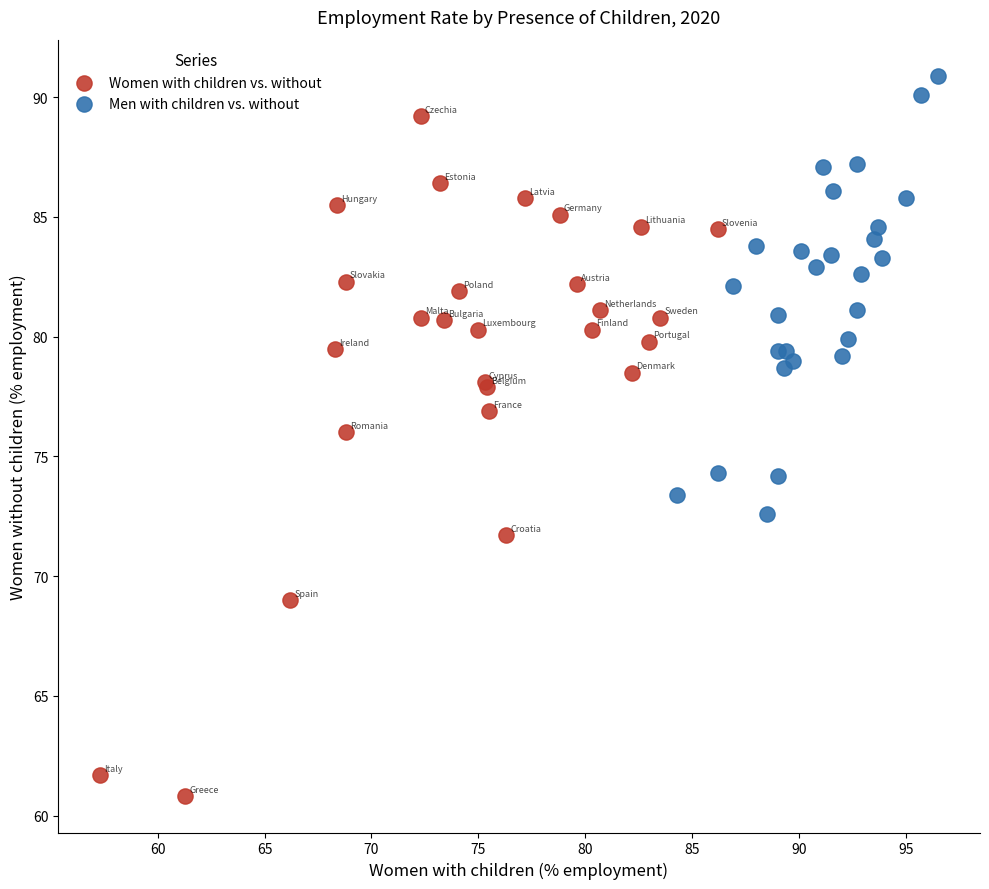

What are all the series names shown in the legend?

Women with children vs. without, Men with children vs. without